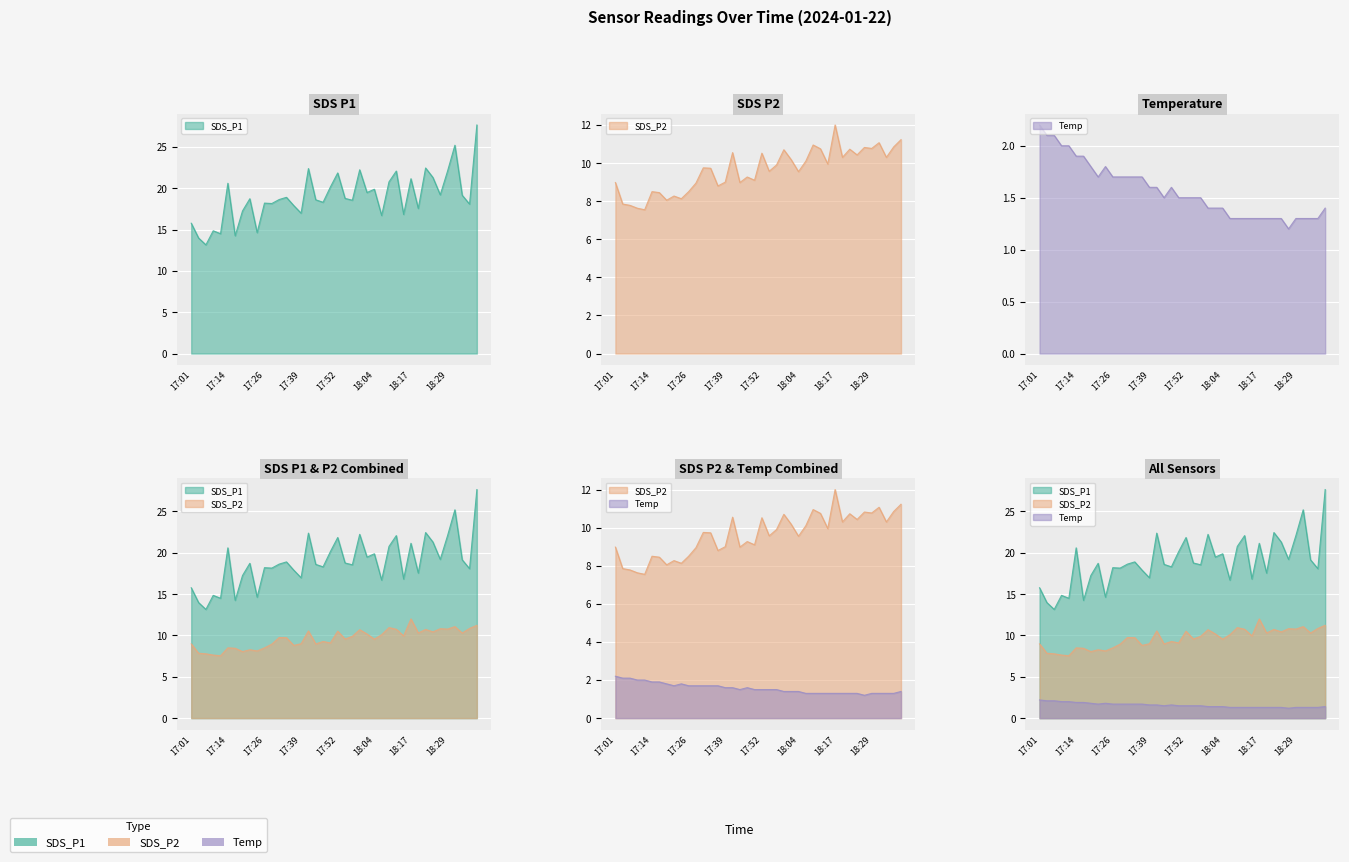

Rank the categories by SDS_P2 value from lowest to highest.

17:11, 17:09, 17:06, 17:04, 17:19, 17:24, 17:21, 17:16, 17:14, 17:26, 17:36, 17:29, 17:01, 17:44, 17:39, 17:49, 17:46, 18:04, 17:54, 17:34, 17:31, 17:57, 18:14, 18:07, 18:02, 18:19, 18:34, 18:24, 17:52, 17:41, 17:59, 18:22, 18:12, 18:29, 18:27, 18:37, 18:09, 18:32, 18:40, 18:17